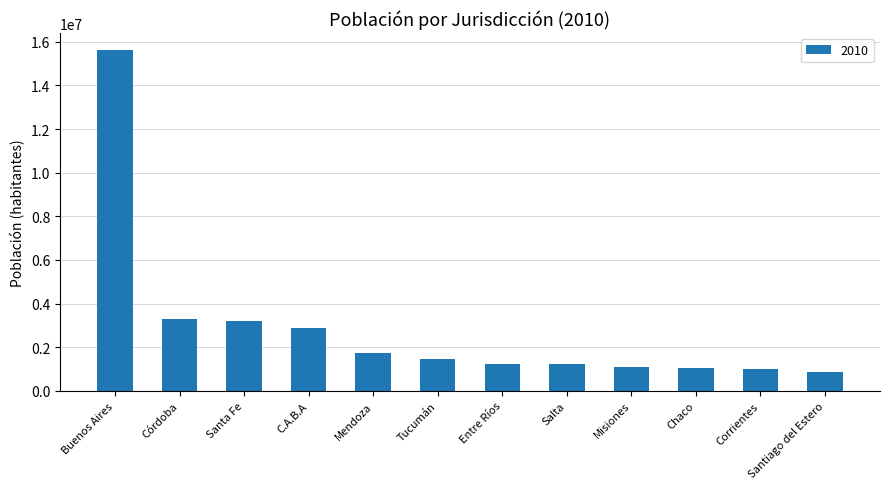

How many data points are less than 1448188?

6